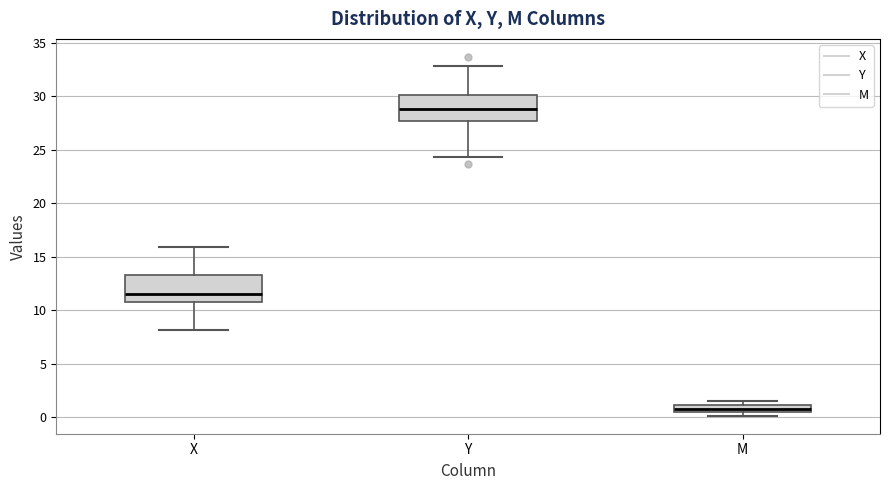

Which box's median line is the highest?

Y